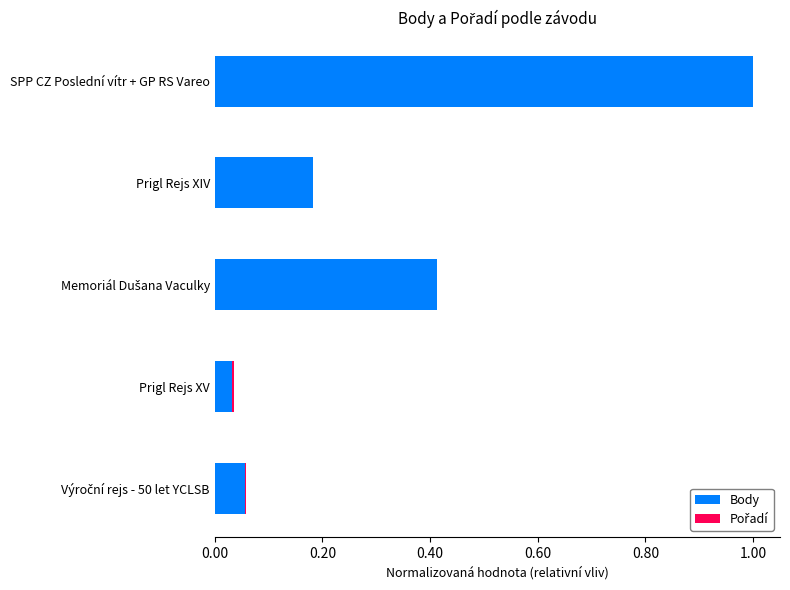

At which category is the sum across all series the highest?

SPP CZ Poslední vítr + GP RS Vareo